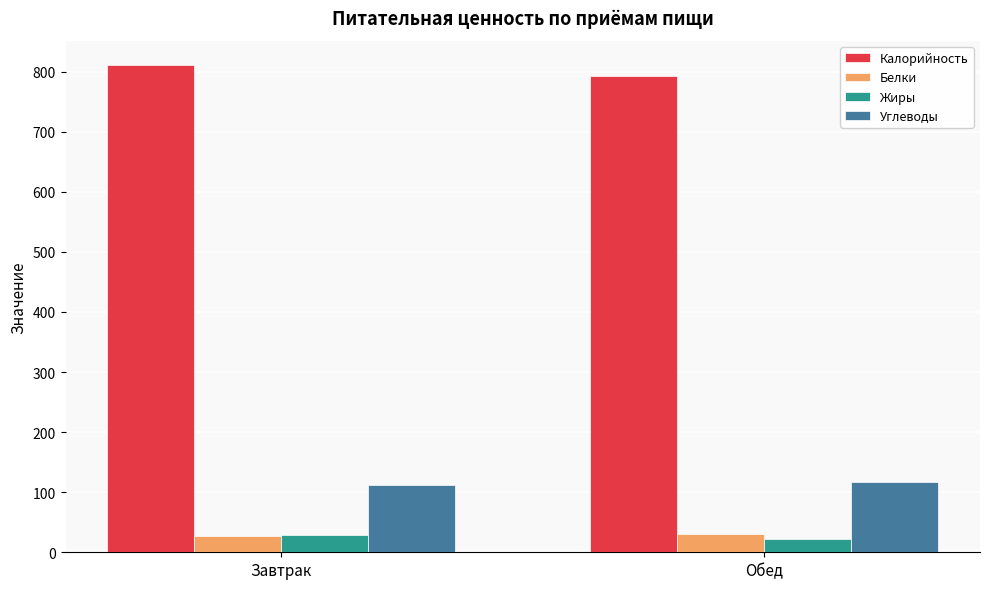

What value does the Белки series have at Обед?

30.8